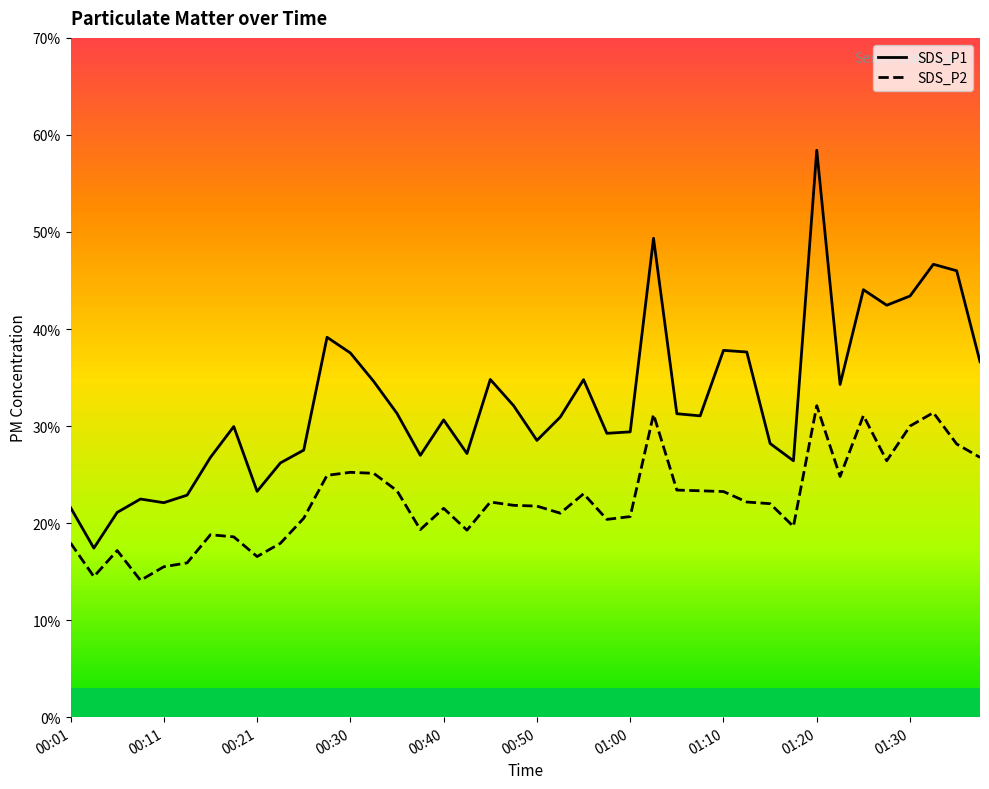

What is the difference between the maximum and minimum values in the SDS_P1 series?

41.0